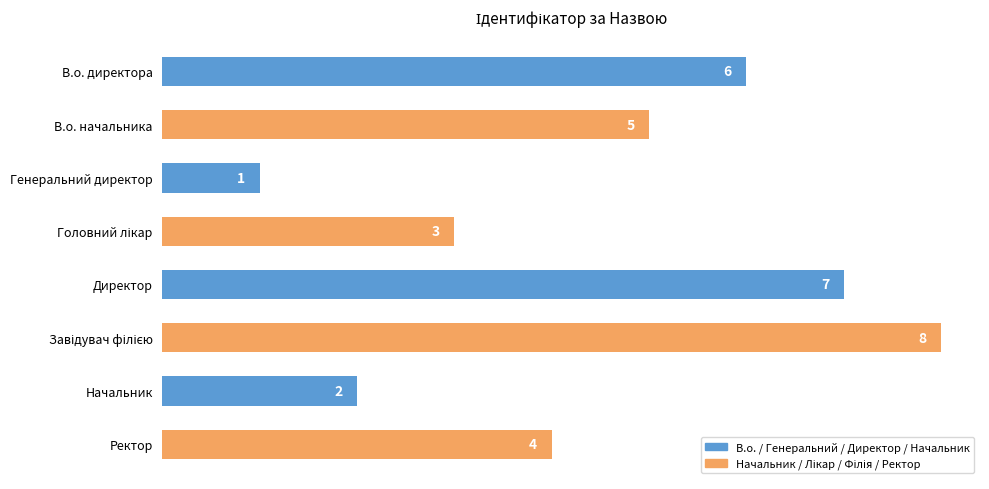

What is the change in value from Директор to Ректор?

-3